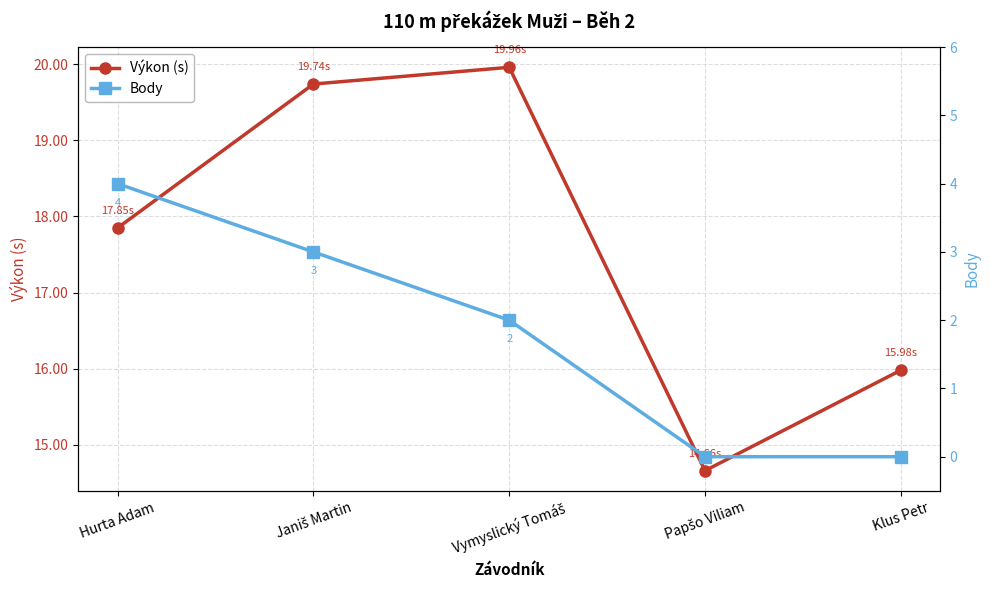

Which series has the largest range (max minus min)?

Výkon (s)